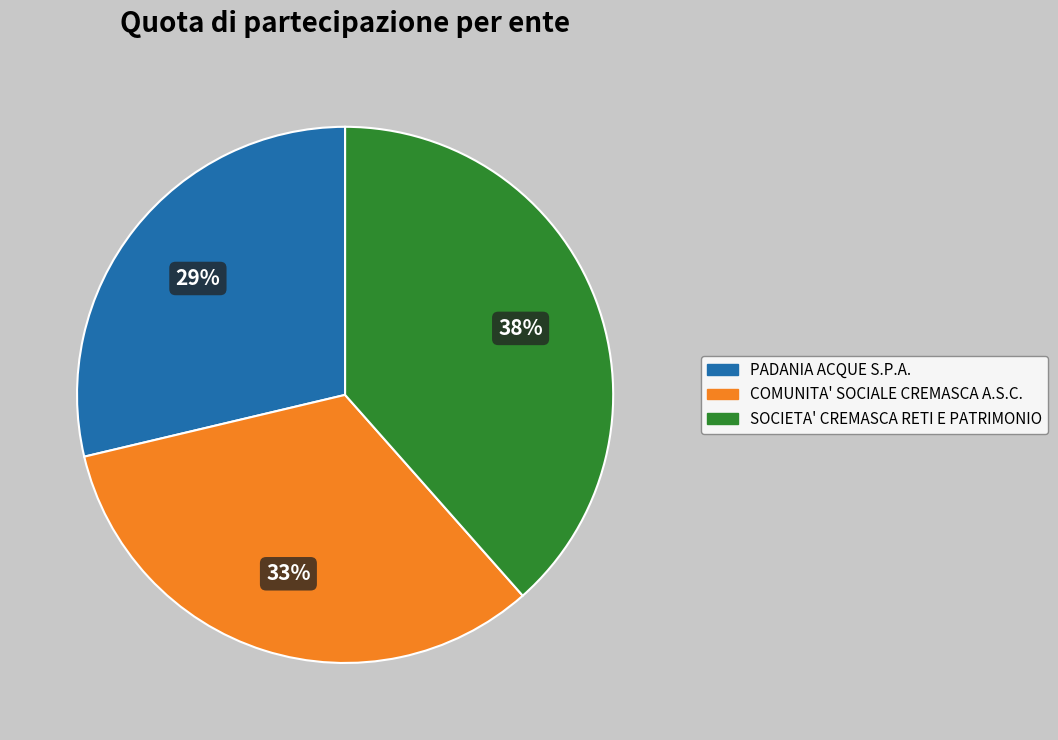

How many segments does this pie chart have?

3